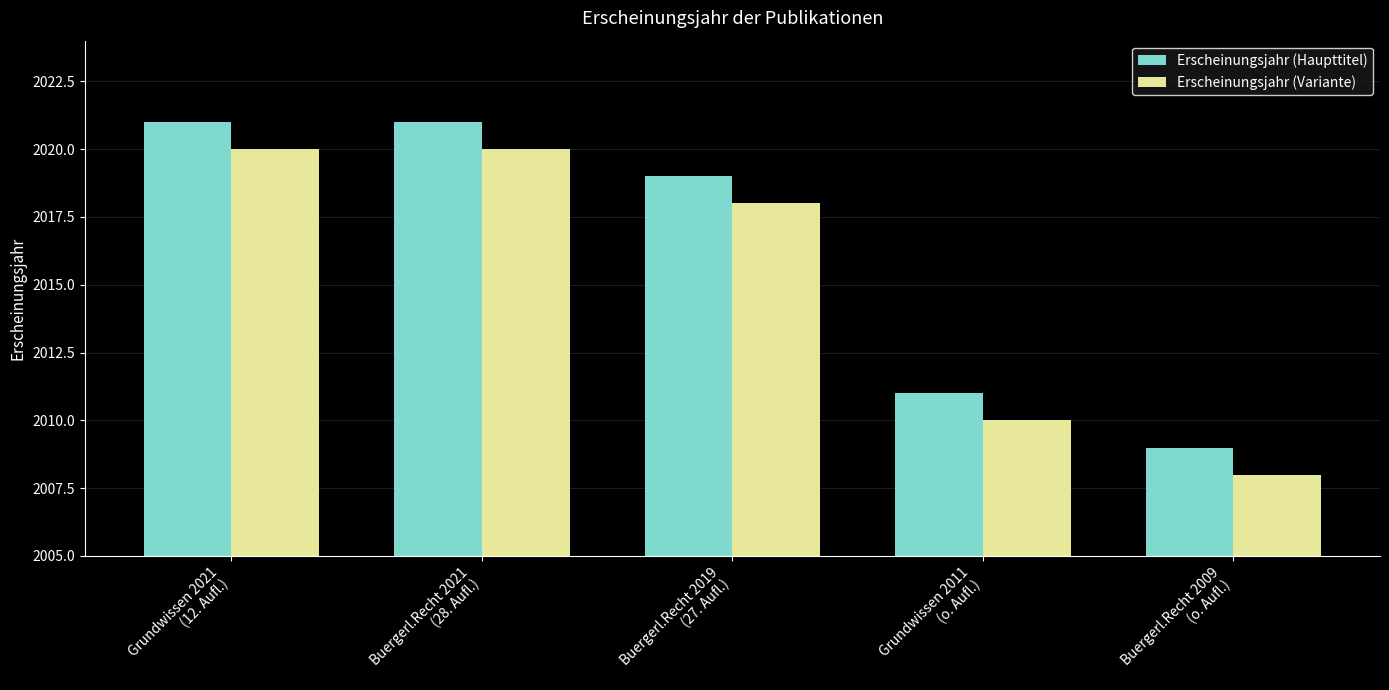

List the series in order of their peak value, lowest first.

Erscheinungsjahr (Variante), Erscheinungsjahr (Haupttitel)